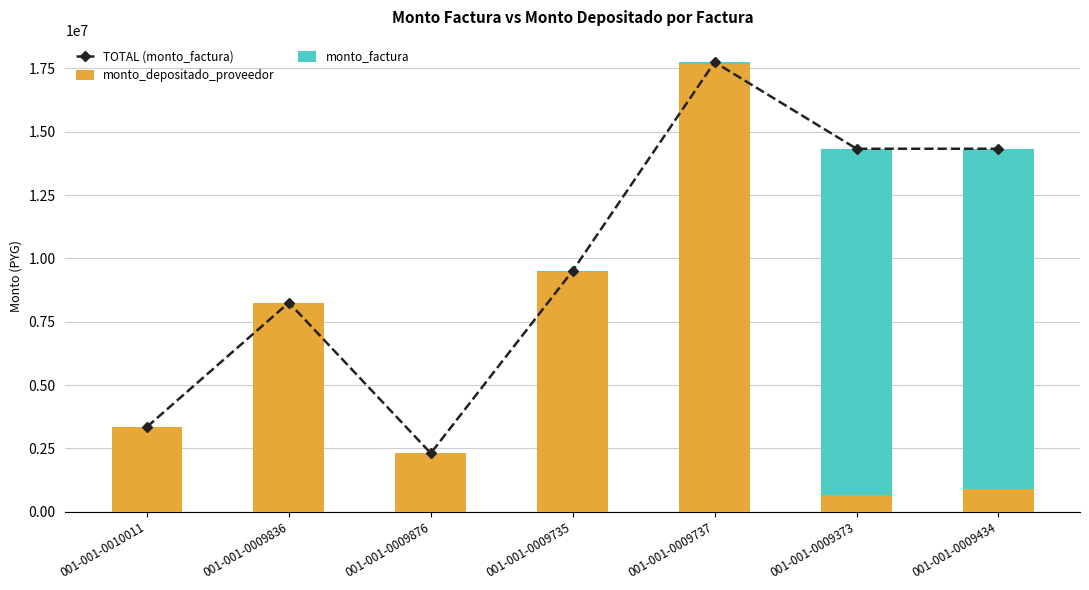

Which category has the lowest value in the monto_factura series?

001-001-0009876